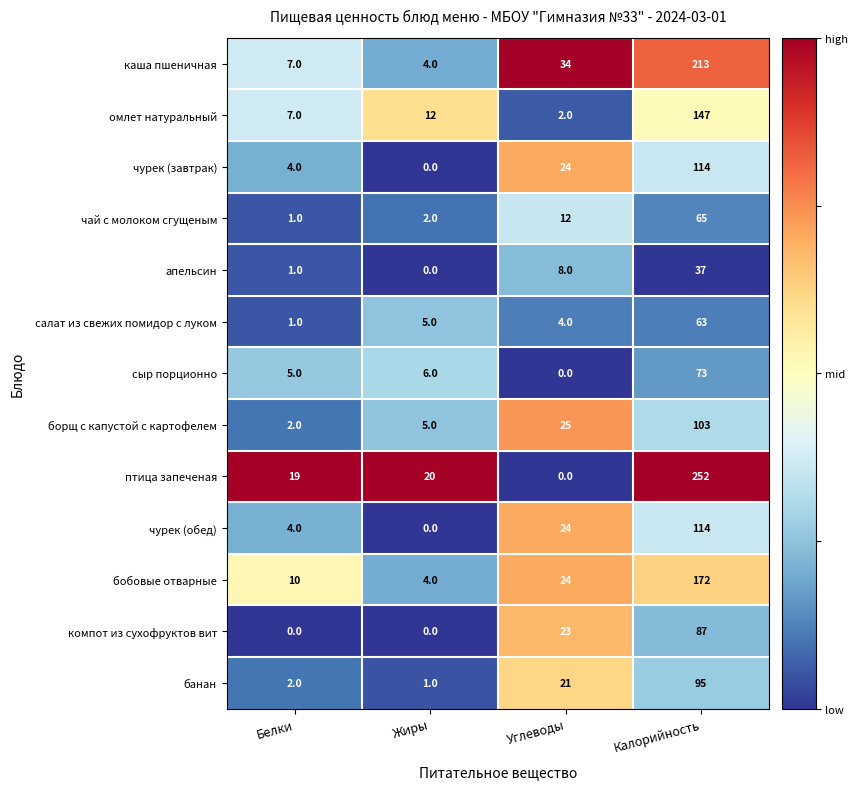

What is the total value across all series at Жиры?

59